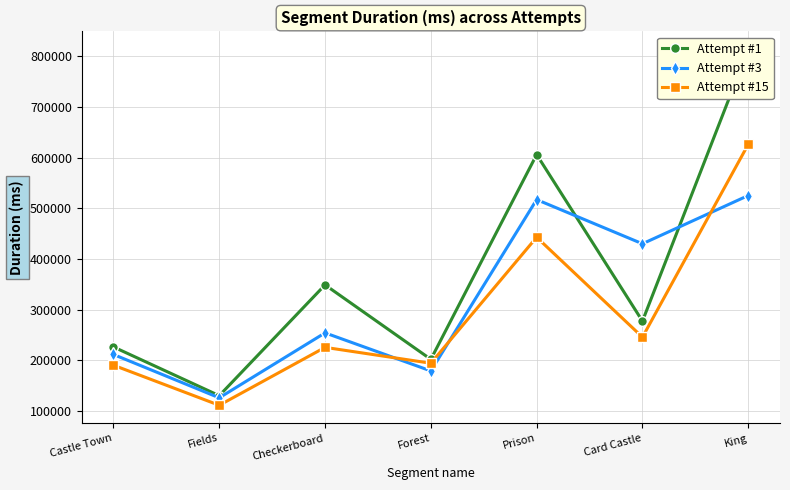

At which category does Attempt #3 reach its first local peak?

Checkerboard